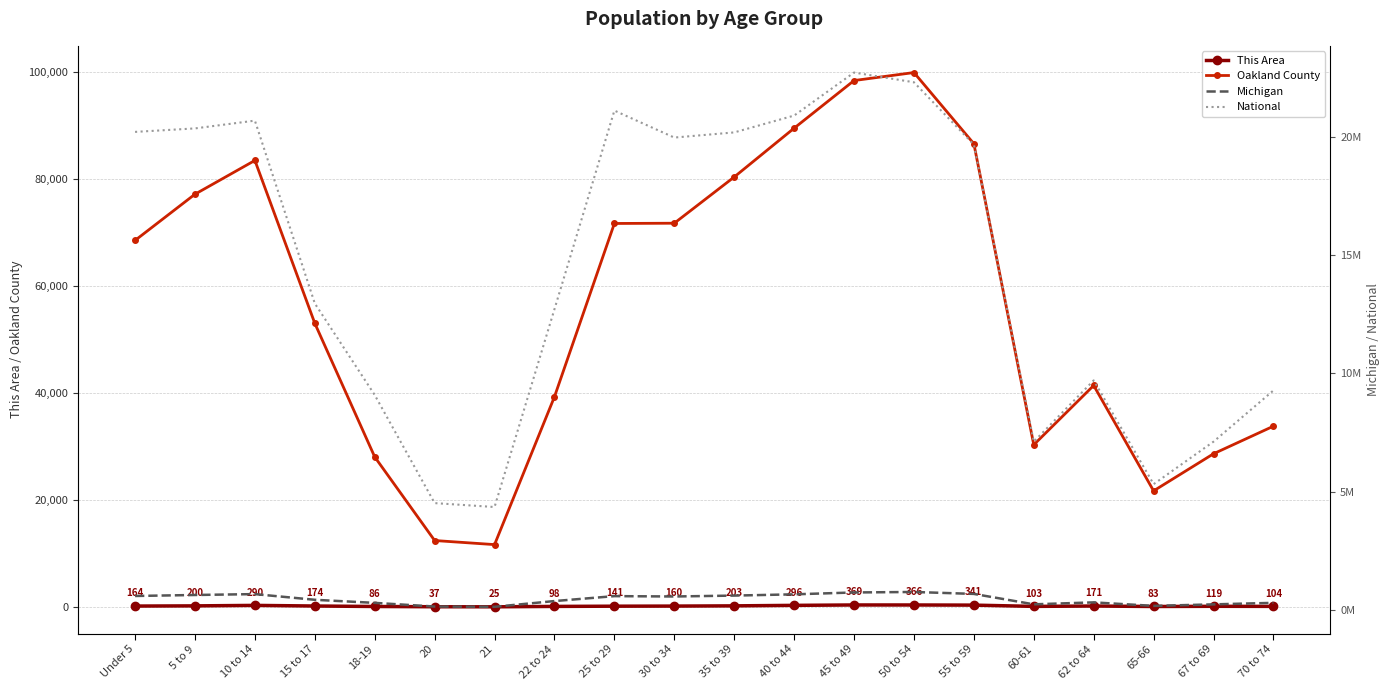

What position from the right is Under 5?

20